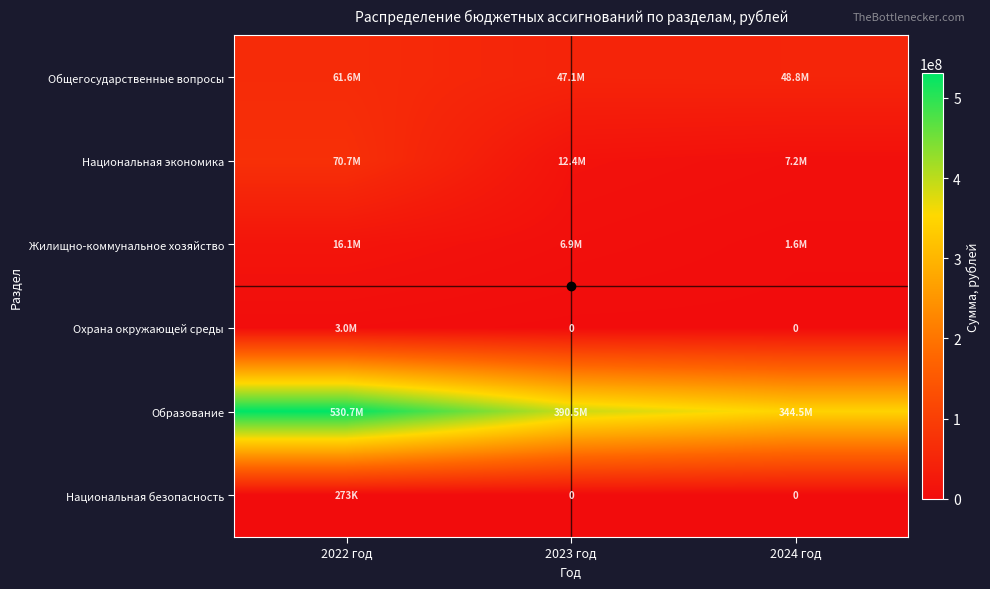

Which series changed the most between 2022 год and 2024 год?

Образование